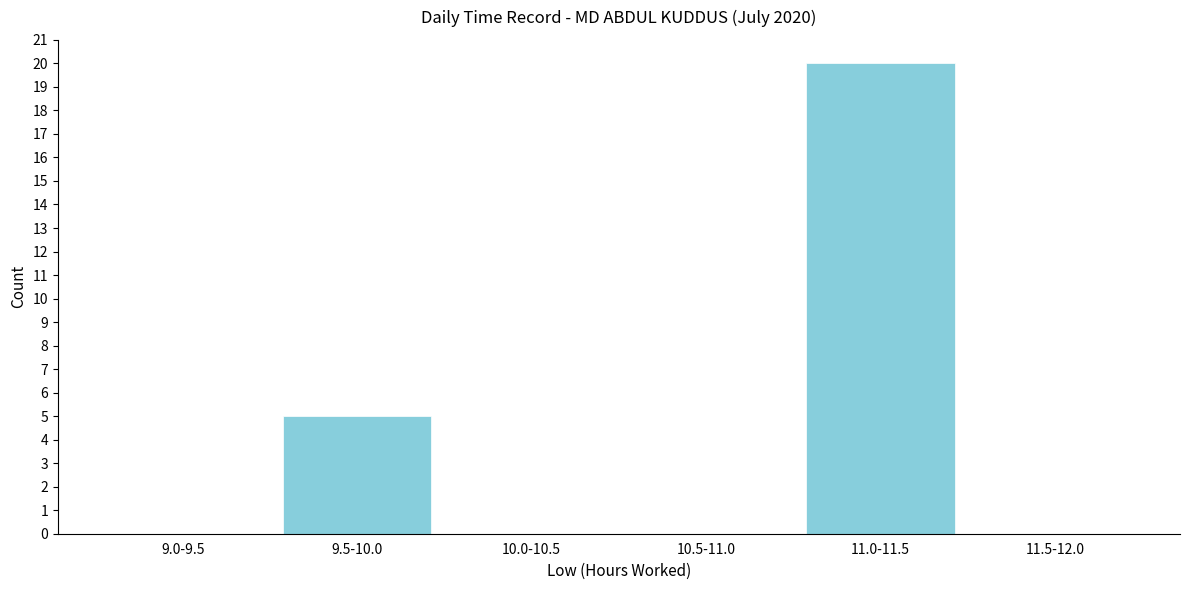

Reading left to right, extract all data points from this chart.

9.0-9.5=0	9.5-10.0=5	10.0-10.5=0	10.5-11.0=0	11.0-11.5=20	11.5-12.0=0